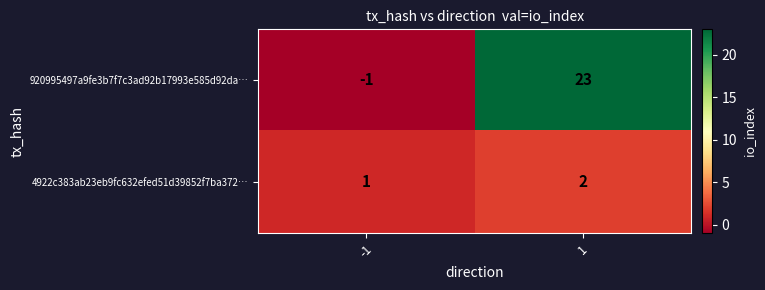

Reading left to right, transcribe all the data shown in this chart.

920995497a9fe3b7f7c3ad92b17993e585d92da…: -1=-1	1=23
4922c383ab23eb9fc632efed51d39852f7ba372…: -1=1	1=2